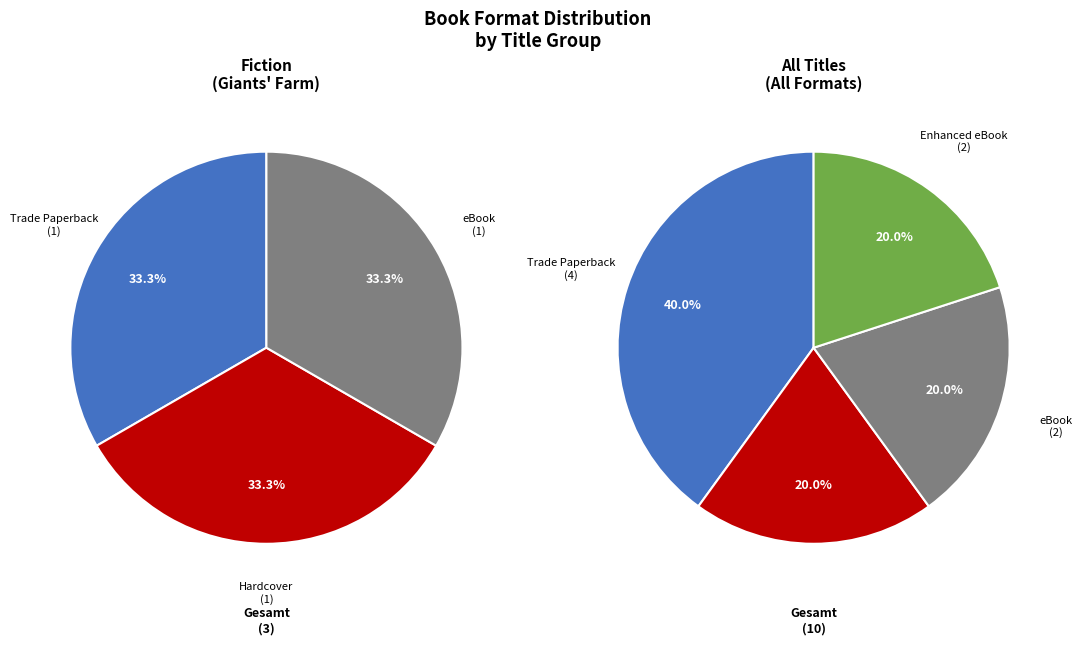

What percentage is the Enhanced eBook slice, to the nearest percent?

20%